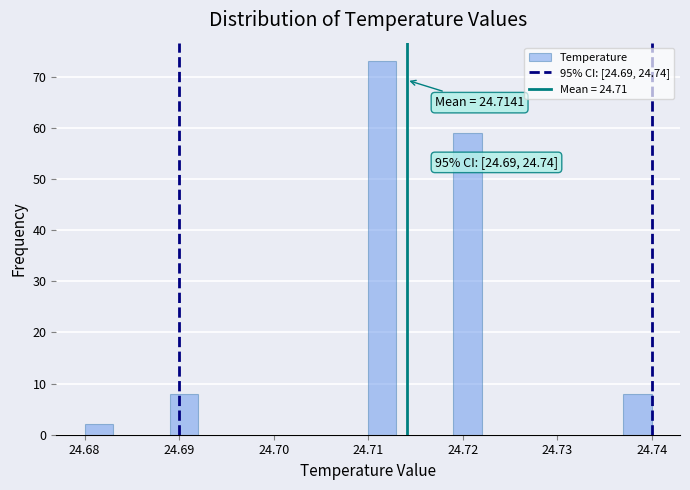

Around what value on the x-axis is the tallest bar? Give the approximate position of its centre, as read against the axis.

24.712